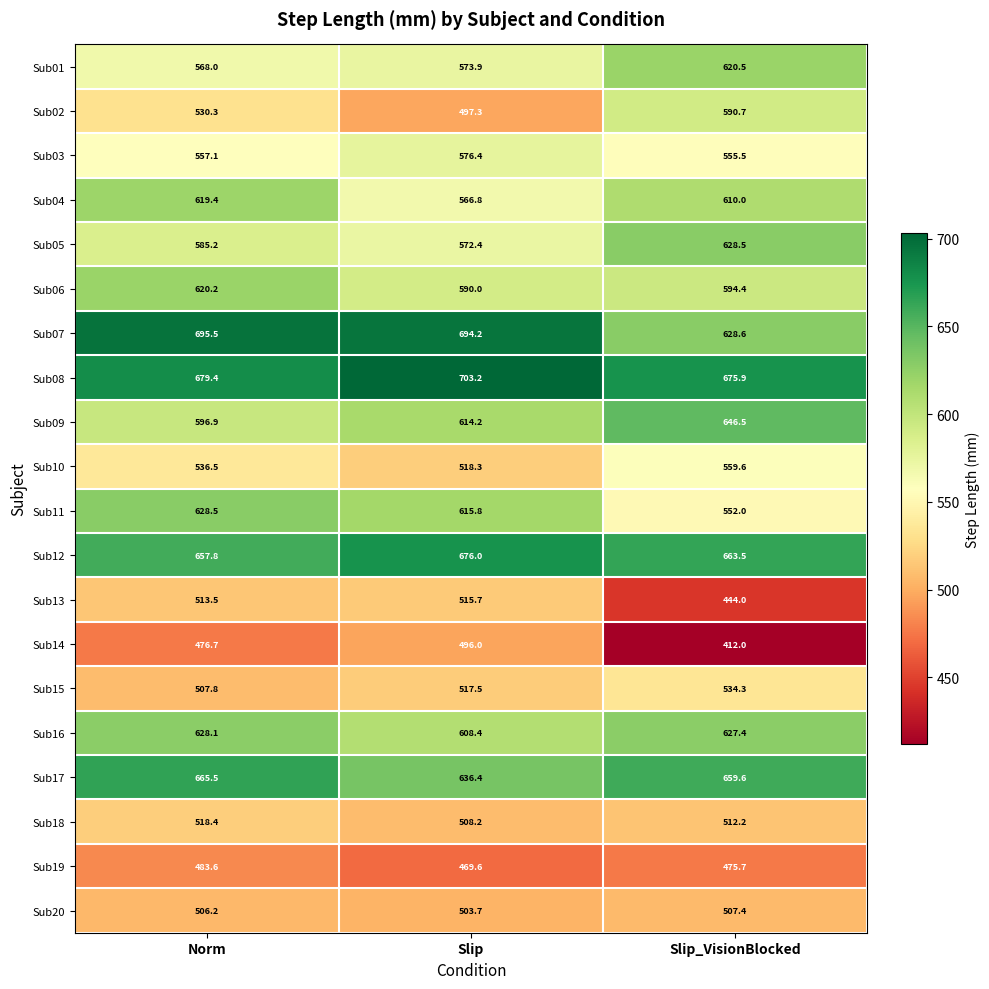

What is the total value across all series at Slip_VisionBlocked?

11498.3